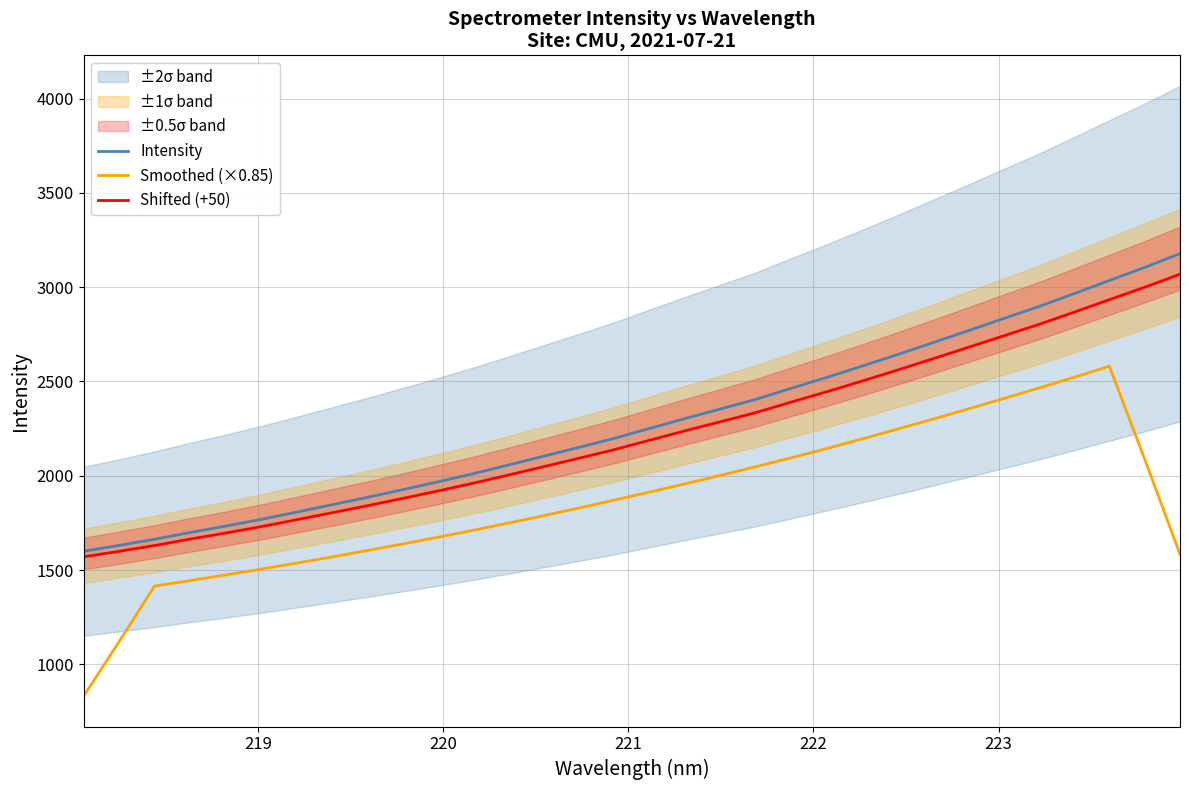

What is the maximum value for Intensity?

3177.5